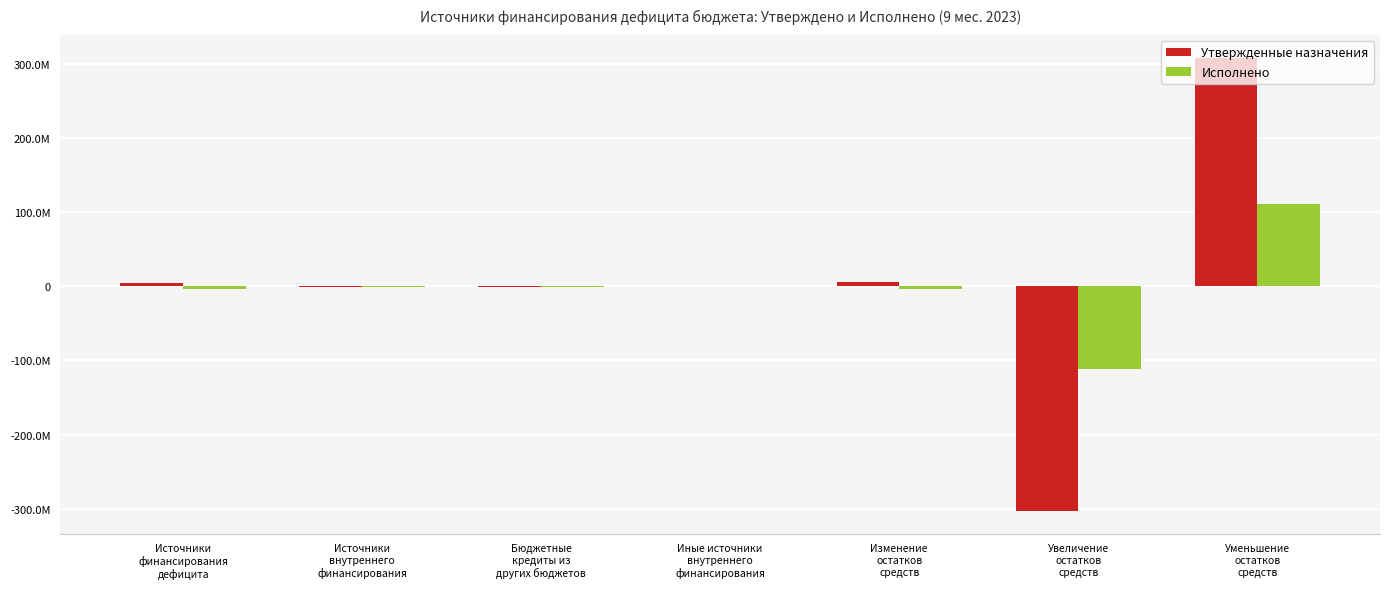

At which category is the sum across all series the highest?

Уменьшение
остатков
средств